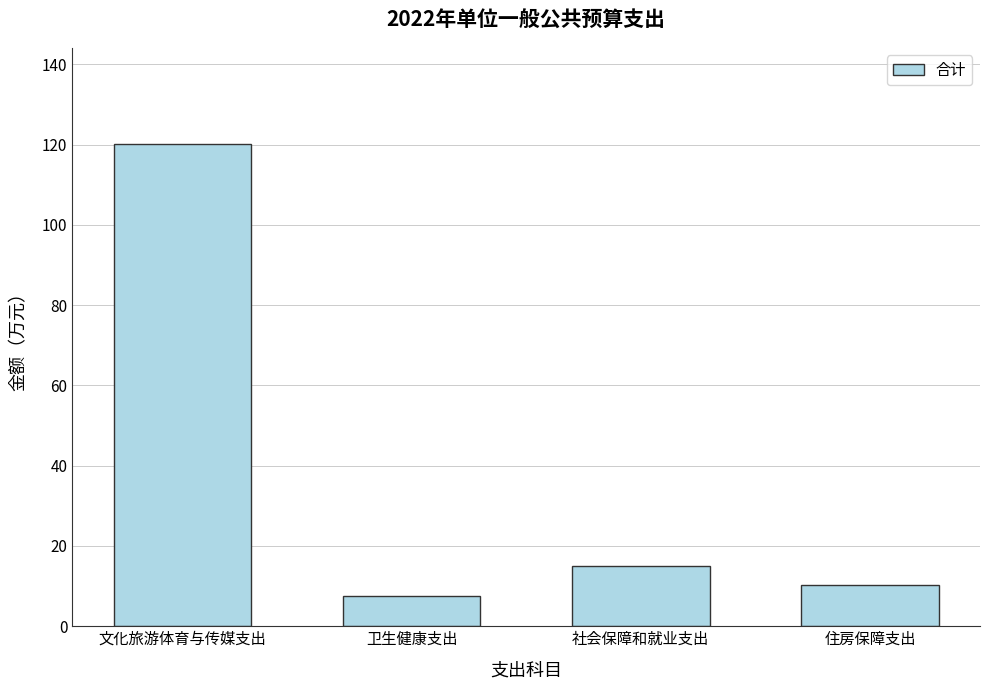

What is the label of the 3rd bar from the right?

卫生健康支出